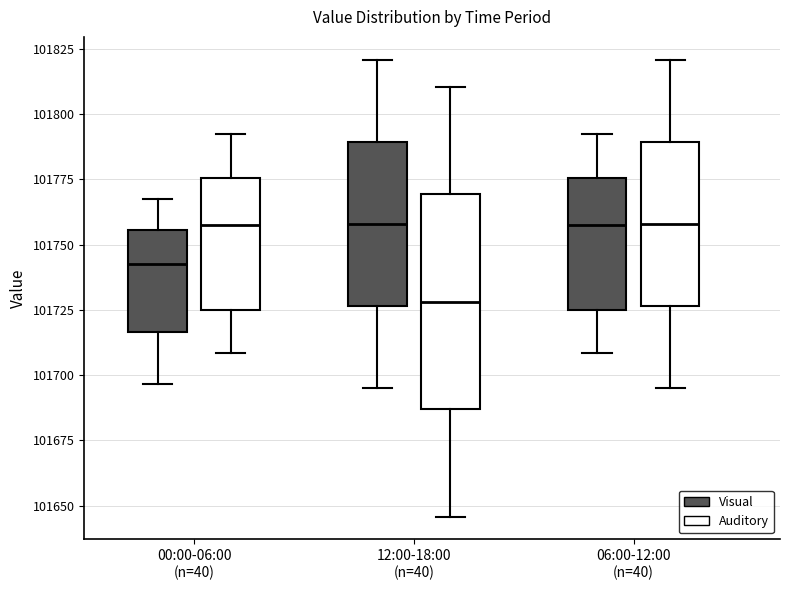

Which box's median line is the lowest?

12:00-18:00 (n=40) (Auditory)